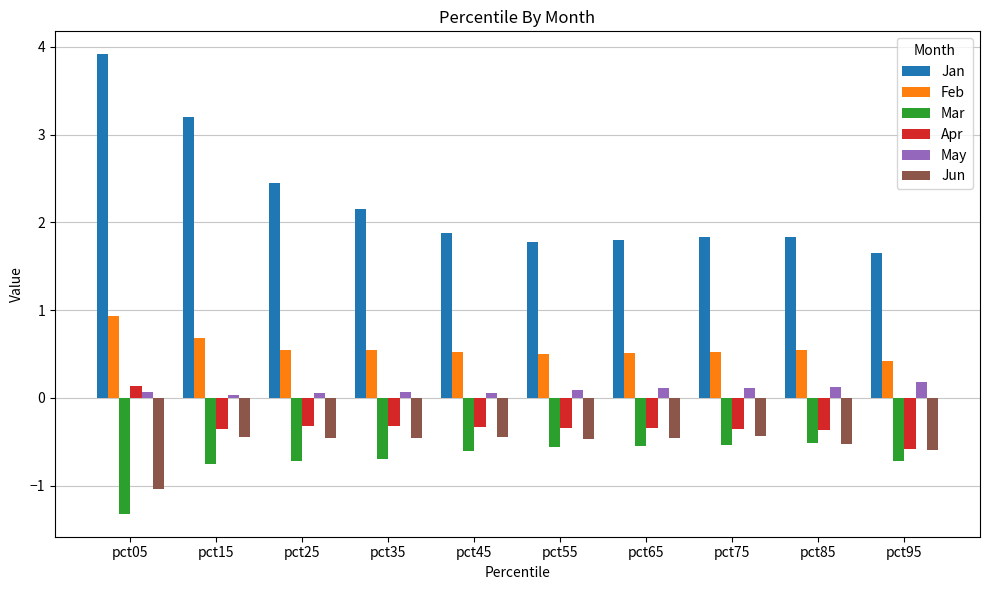

What is the sum of the May values at pct25 and pct35?

0.1